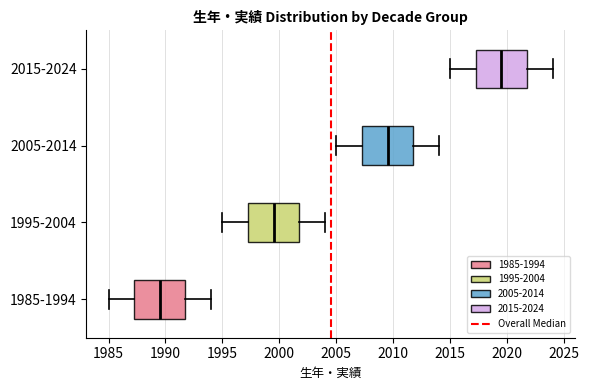

Reading bottom to top, transcribe this box plot: for each box, give where its median line is, the range the box spans, and where its two whiskers end, as read against the x-axis. The values are not printed on the chart, so give them approximately, as read against the axis.

1985-1994: median 1989.5, box 1987.5 to 1992.0, whiskers 1985.0 to 1994.0
1995-2004: median 1999.5, box 1997.5 to 2002.0, whiskers 1995.0 to 2004.0
2005-2014: median 2009.5, box 2007.5 to 2012.0, whiskers 2005.0 to 2014.0
2015-2024: median 2019.5, box 2017.5 to 2022.0, whiskers 2015.0 to 2024.0